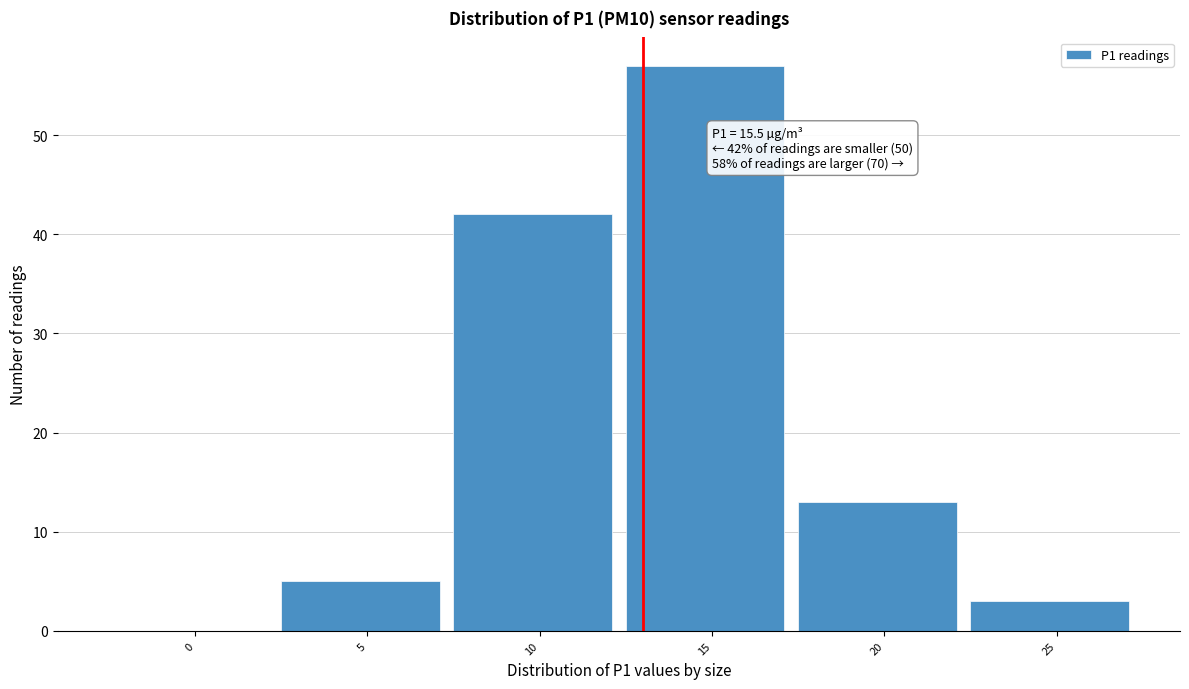

Reading left to right, what are all the values shown in this chart?

0=0	5=5	10=42	15=57	20=13	25=3